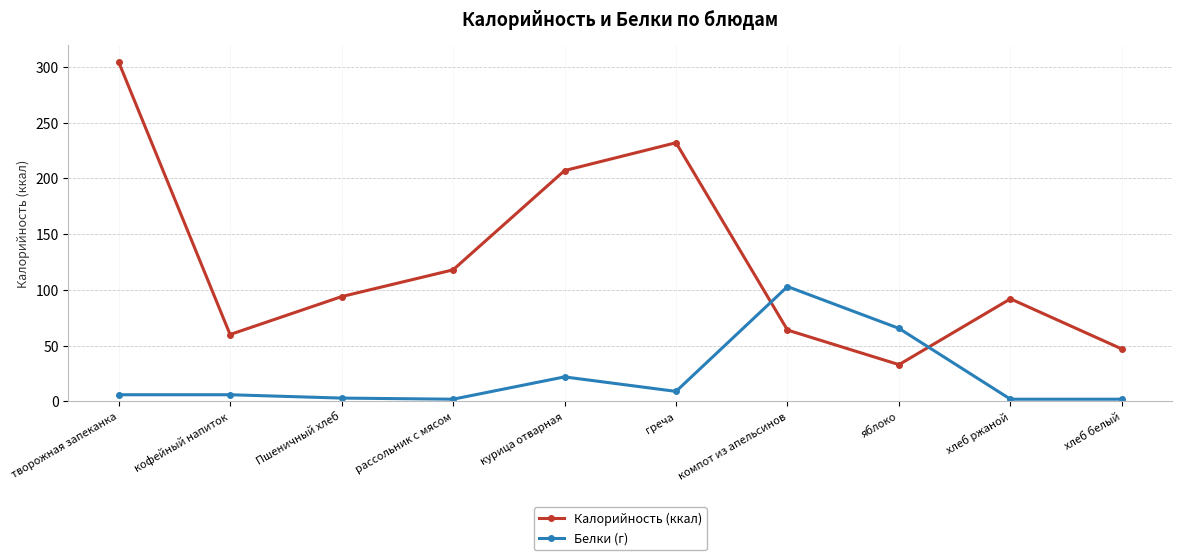

The Белки (г) series shows 105.9 at яблоко. True or false?

False